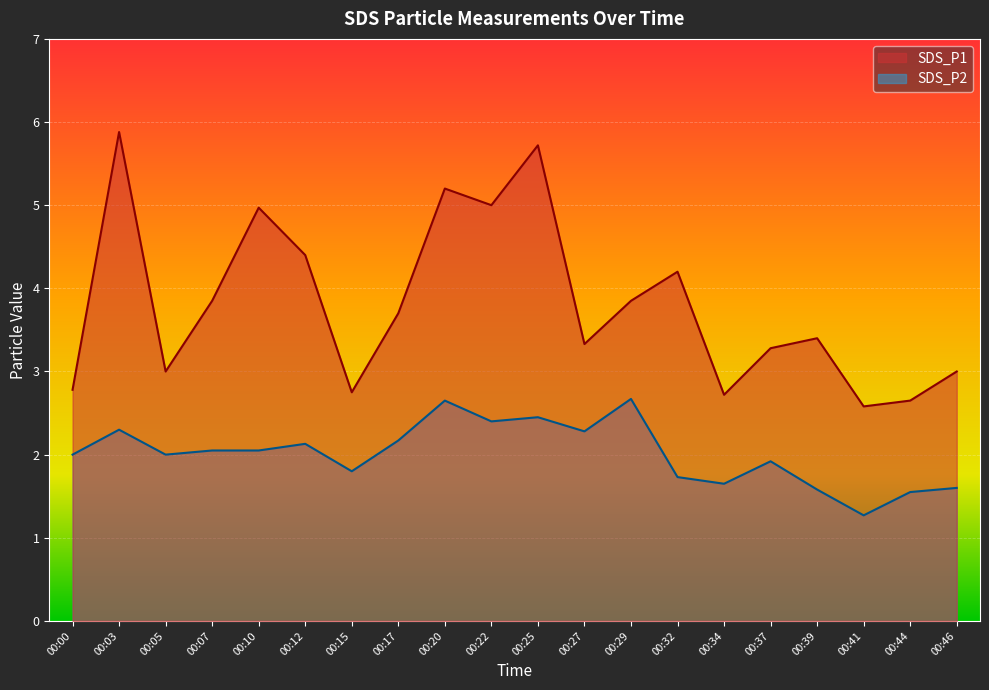

Where is the first local maximum for SDS_P2?

00:03